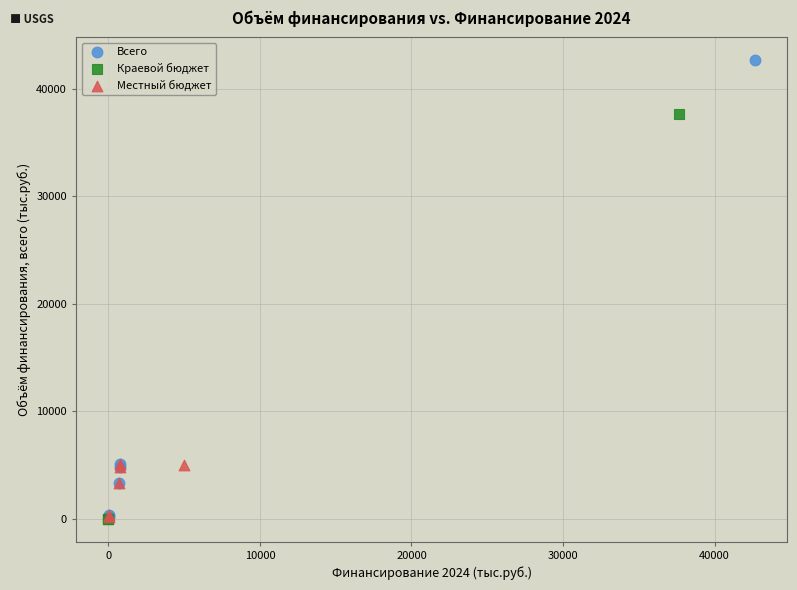

Which series contains the highest Y value?

Всего